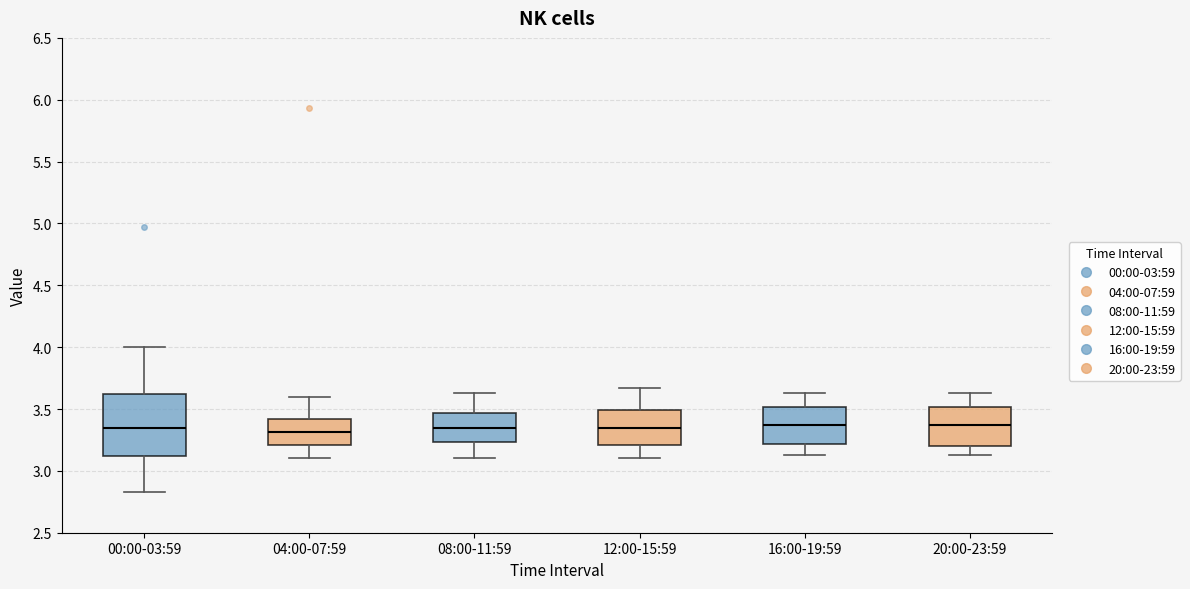

Which box is the tallest, from its lower edge to its upper edge?

00:00-03:59